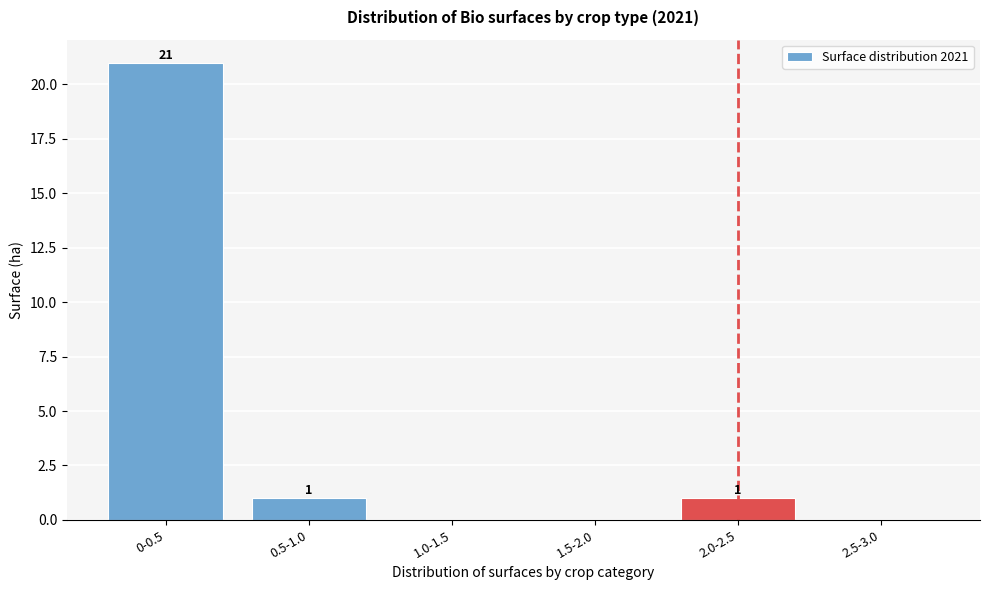

Reading right to left, what are all the values shown in this chart?

2.5-3.0=0	2.0-2.5=1	1.5-2.0=0	1.0-1.5=0	0.5-1.0=1	0-0.5=21